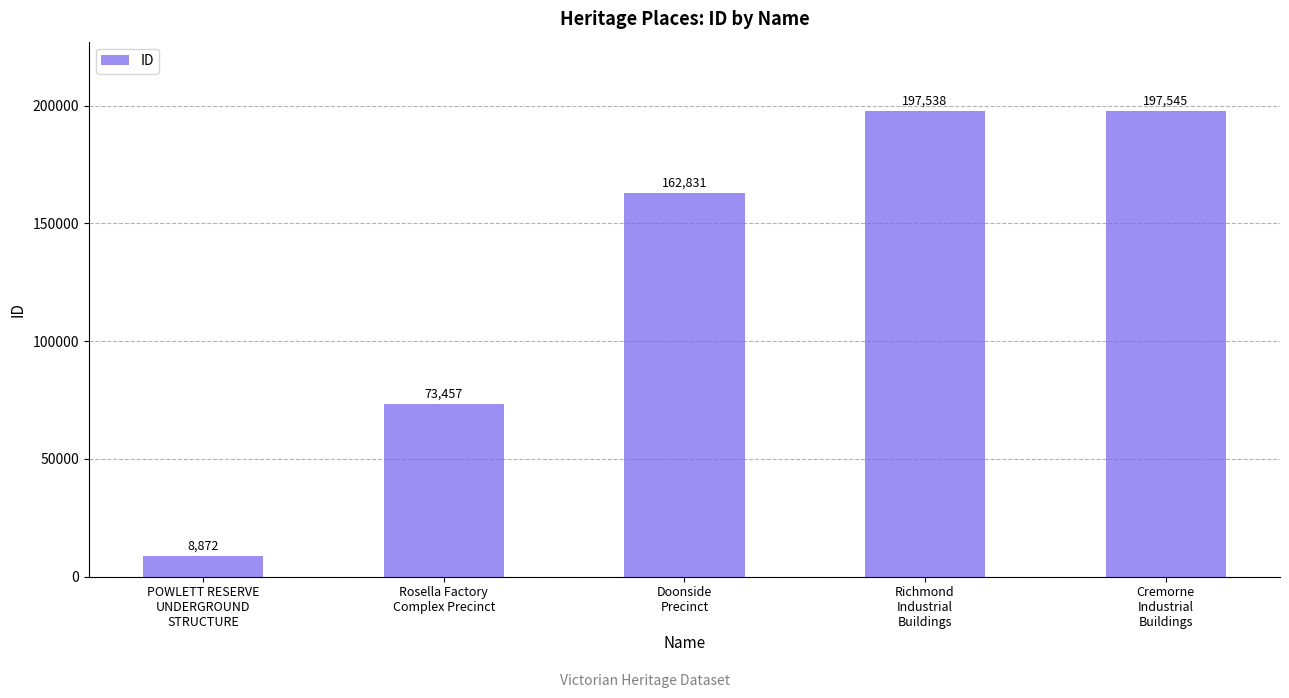

What is the smallest value displayed?

8872